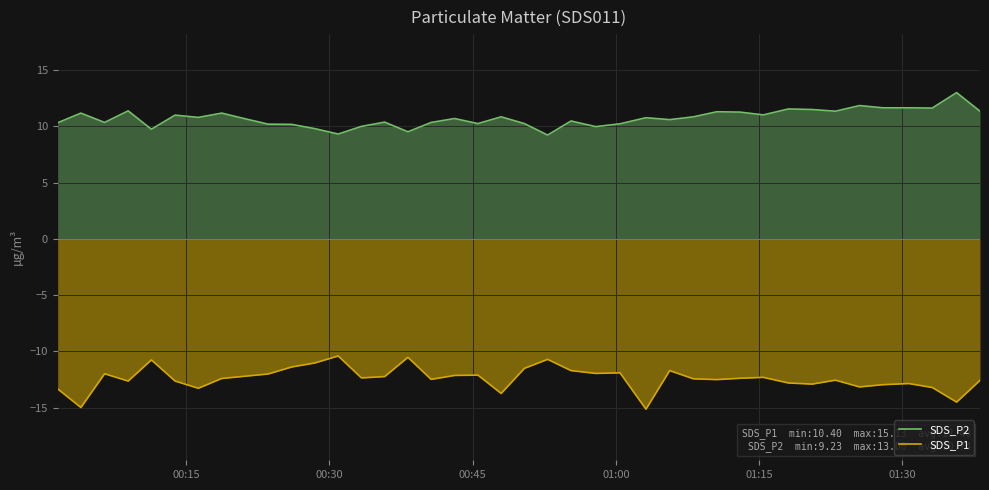

Which series has the largest total across all categories?

SDS_P2